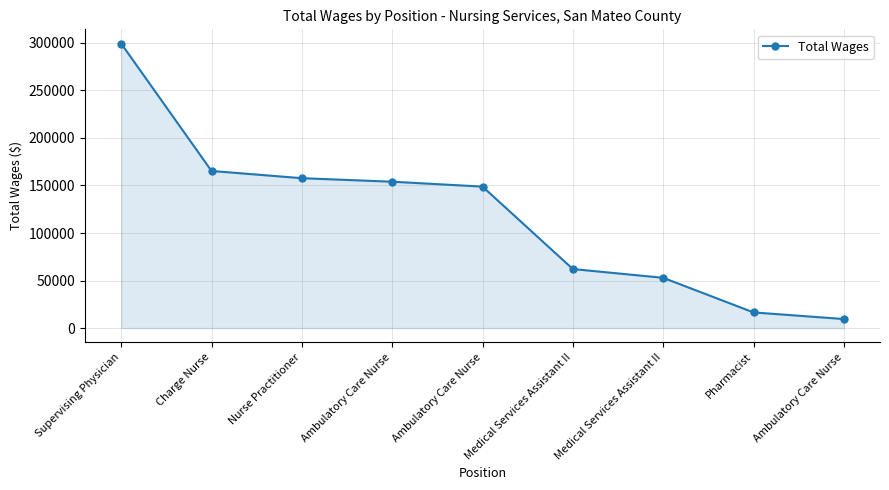

What is the label of the 9th point from the left?

Ambulatory Care Nurse